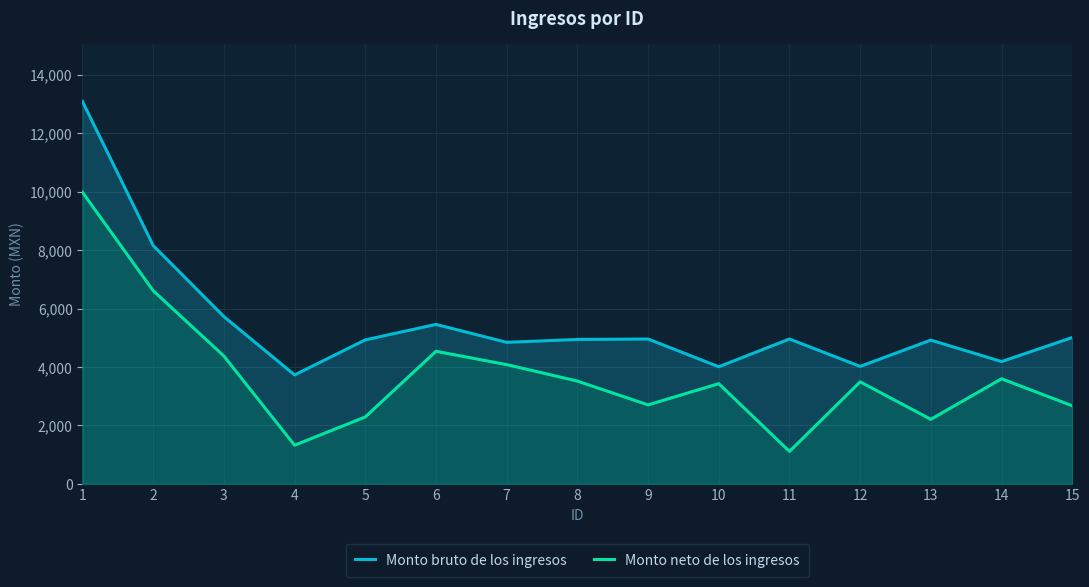

The value of Monto neto de los ingresos at 9 is 1689.3. True or false?

False